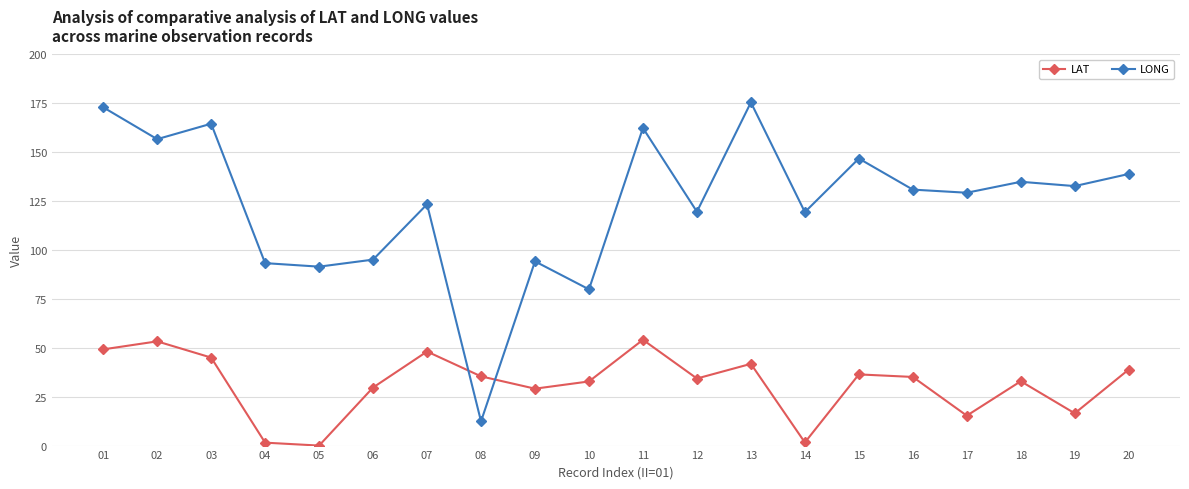

Rank the series by their average value, from lowest to highest.

LAT, LONG